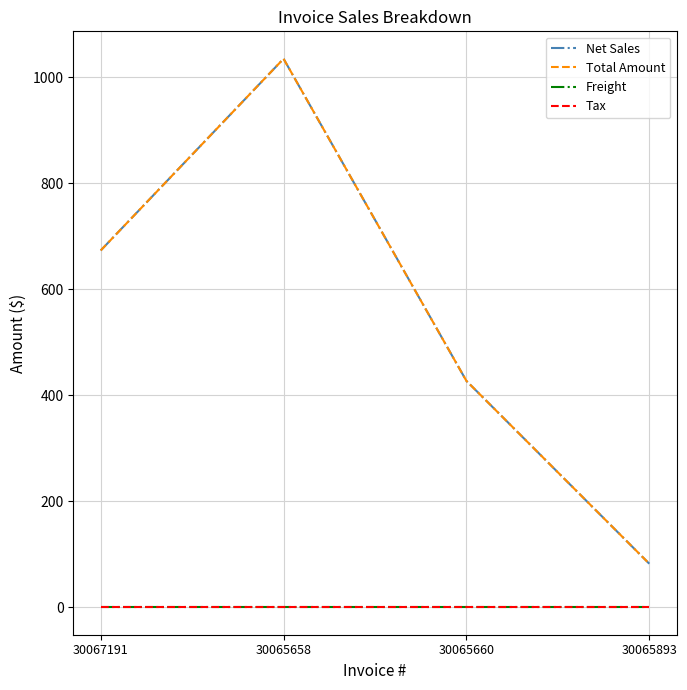

At which category is the sum across all series the highest?

30065658